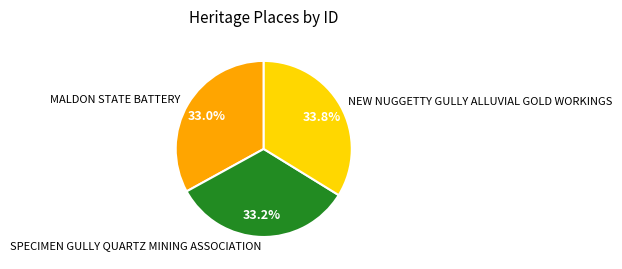

What percentage is the NEW NUGGETTY GULLY ALLUVIAL GOLD WORKINGS slice, to the nearest percent?

34%